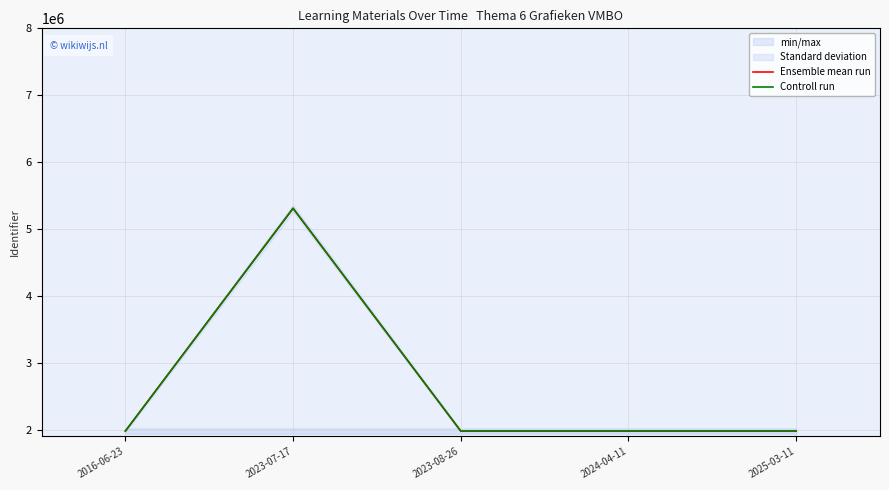

What value does the Ensemble mean run series have at 2024-04-11?

1979253